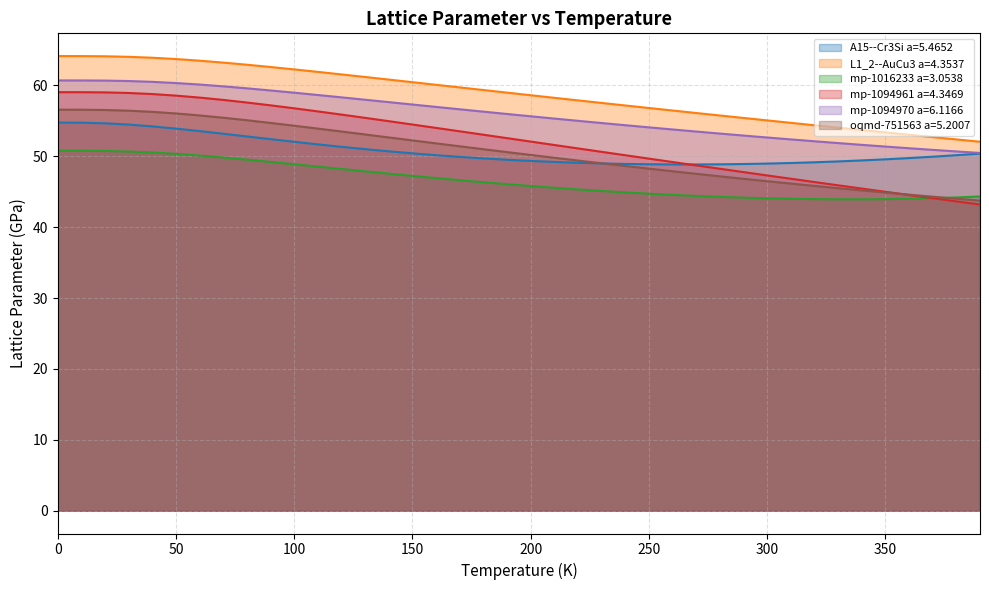

What is the sum of all L1_2--AuCu3 a=4.3537 values?

2347.2